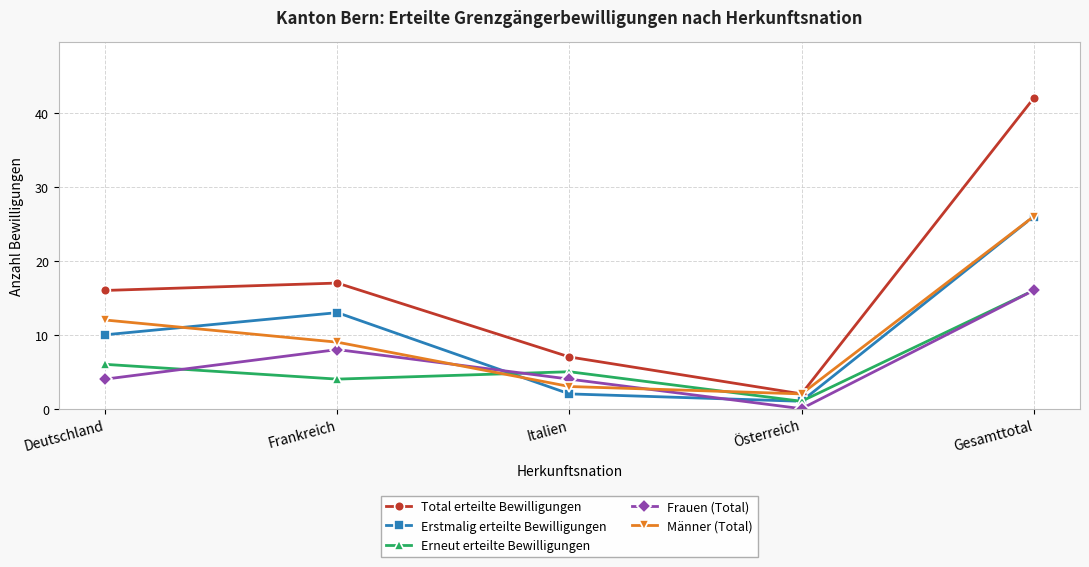

At which category is the sum across all series the highest?

Gesamttotal